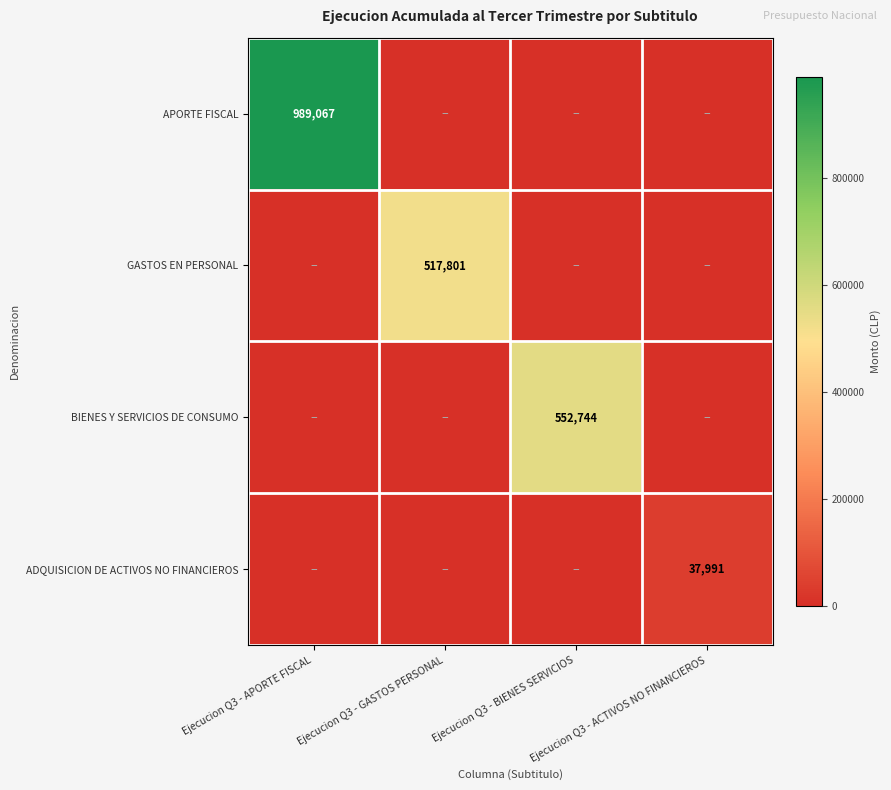

How many categories are shown in the chart?

4